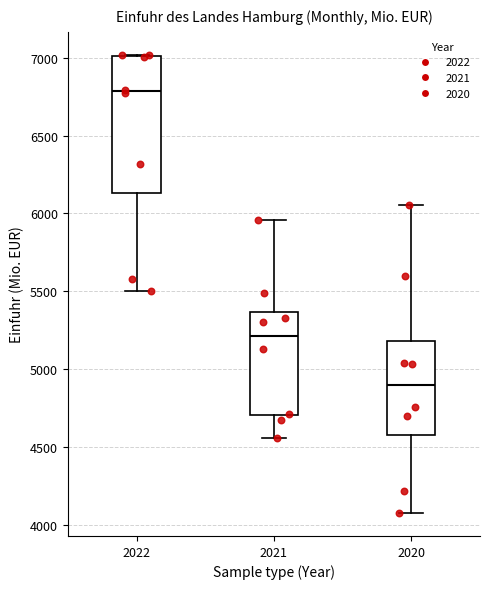

Comparing the boxes themselves (not the whiskers), which one is the tallest?

2022